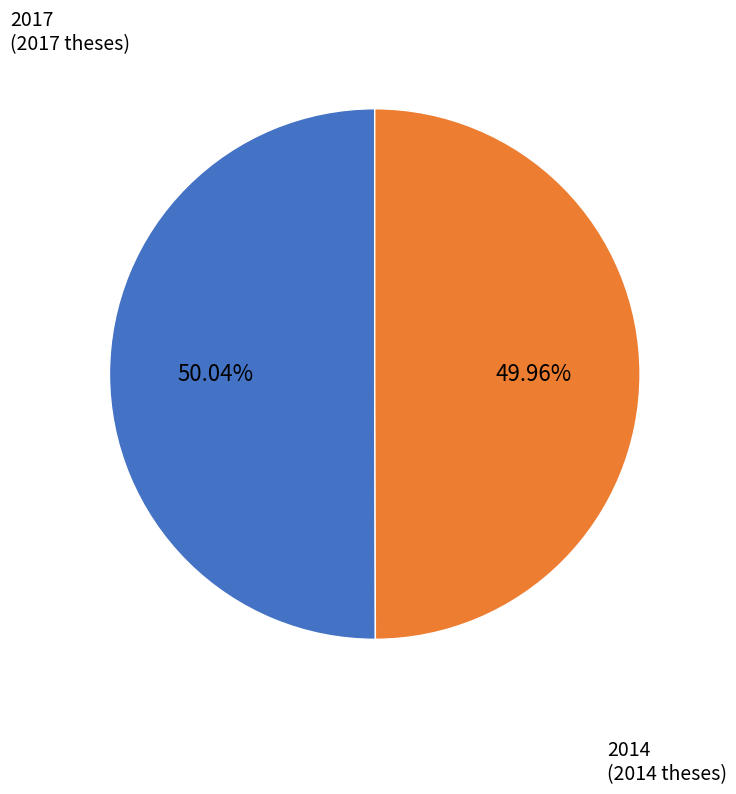

Is there a majority slice in this chart?

Yes